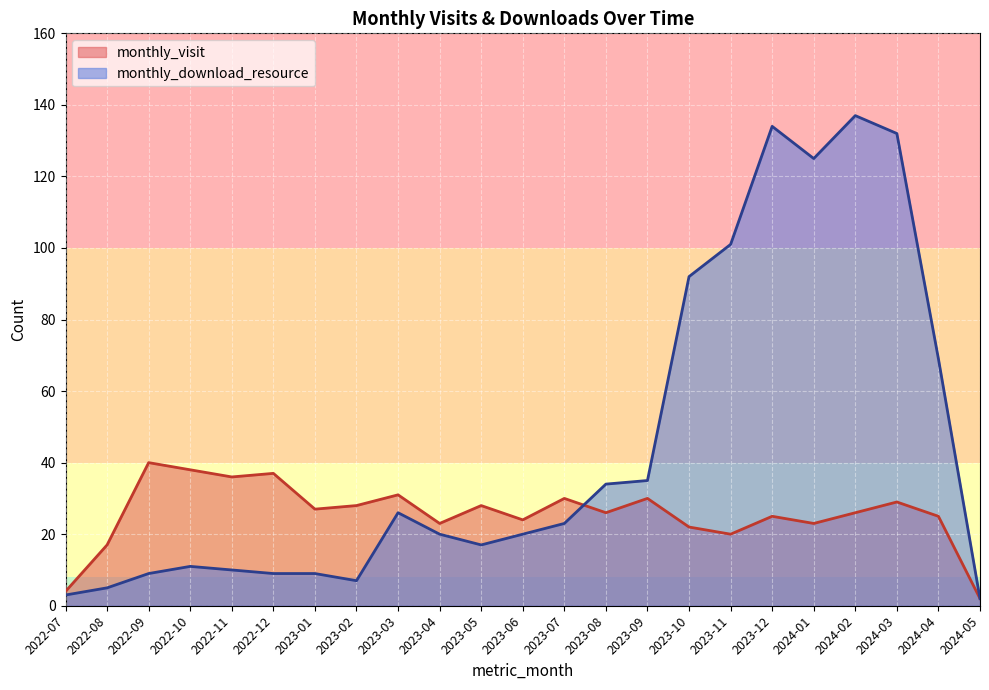

What position from the left is 2023-12?

18